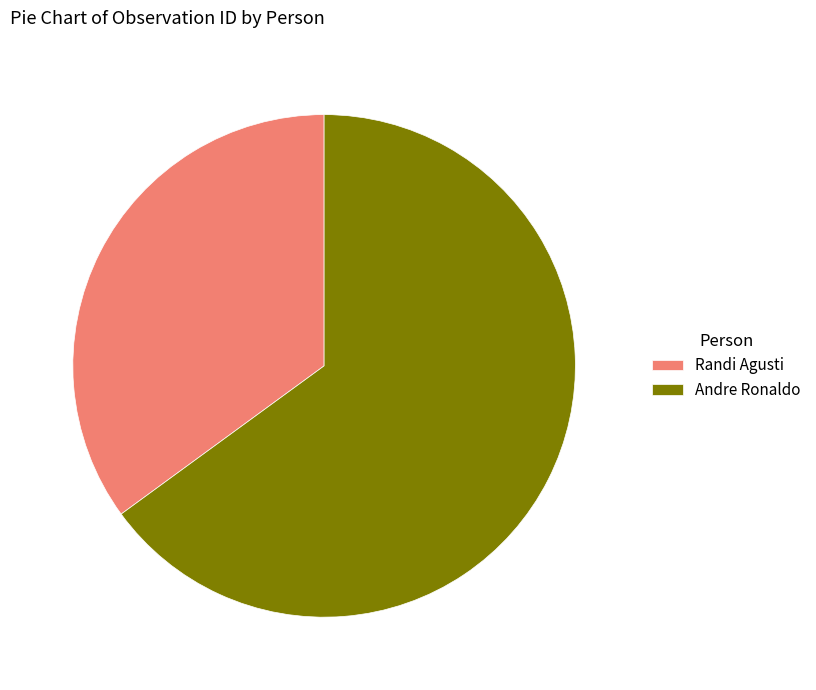

Is it true that Randi Agusti is 35% of the pie?

True